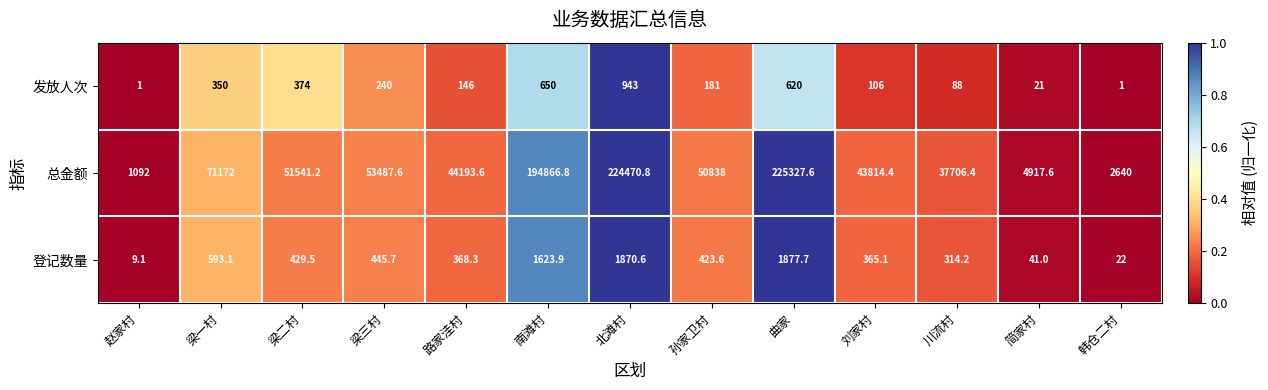

What is the difference between the 总金额 values at 孙家卫村 and 韩仓二村?

48198.0